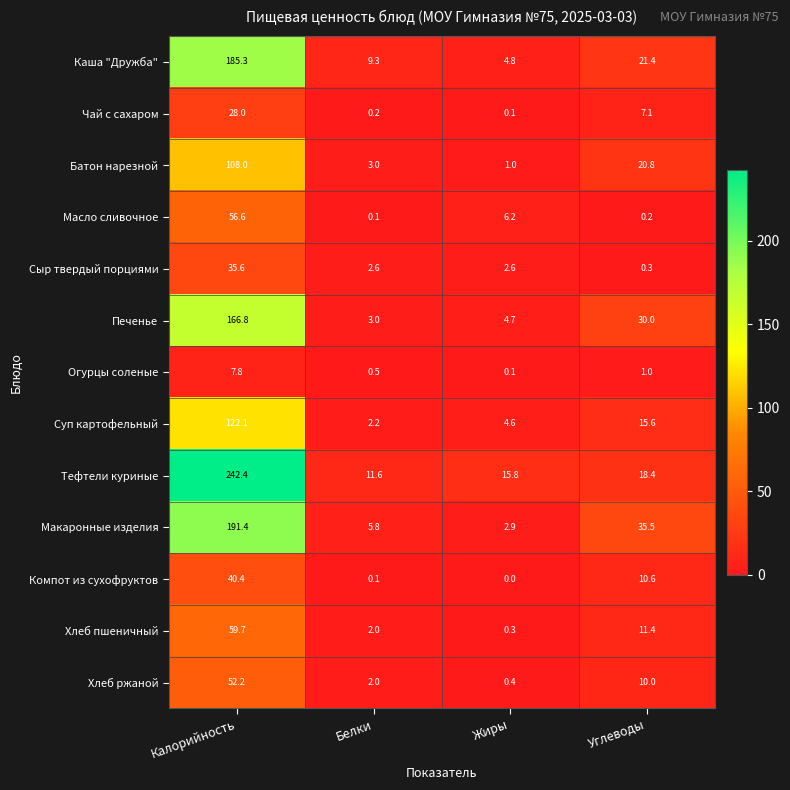

What is the sum of all Чай с сахаром values?

35.4